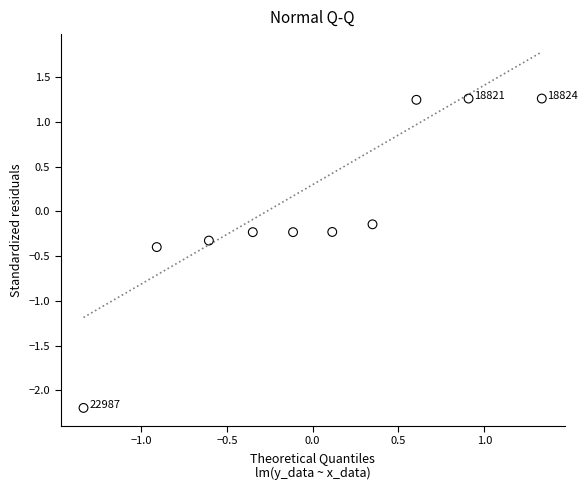

What is the range of Y values (max minus min)?

3.5